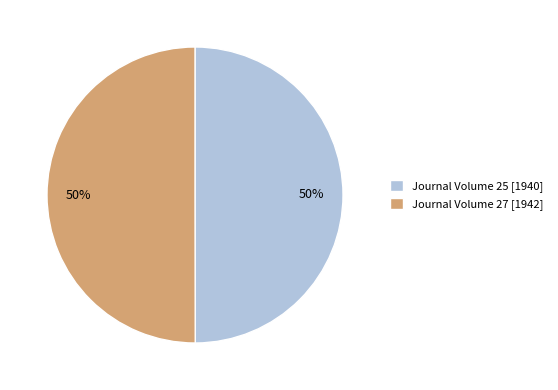

To the nearest percent, what is the average slice percentage?

50%